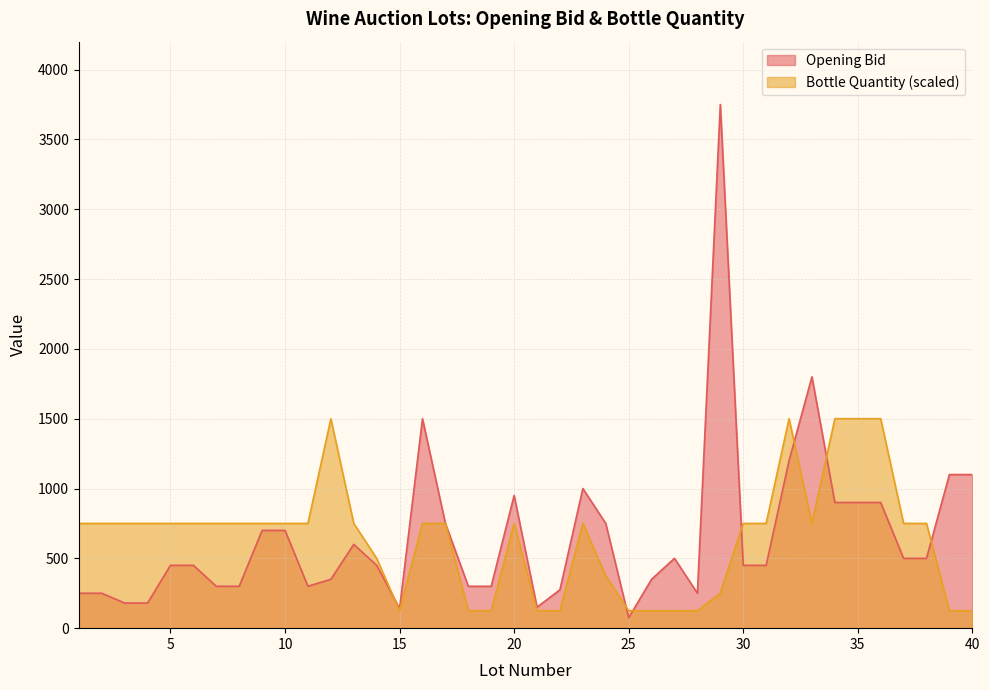

At which category does the chart reach its minimum across all series?

25